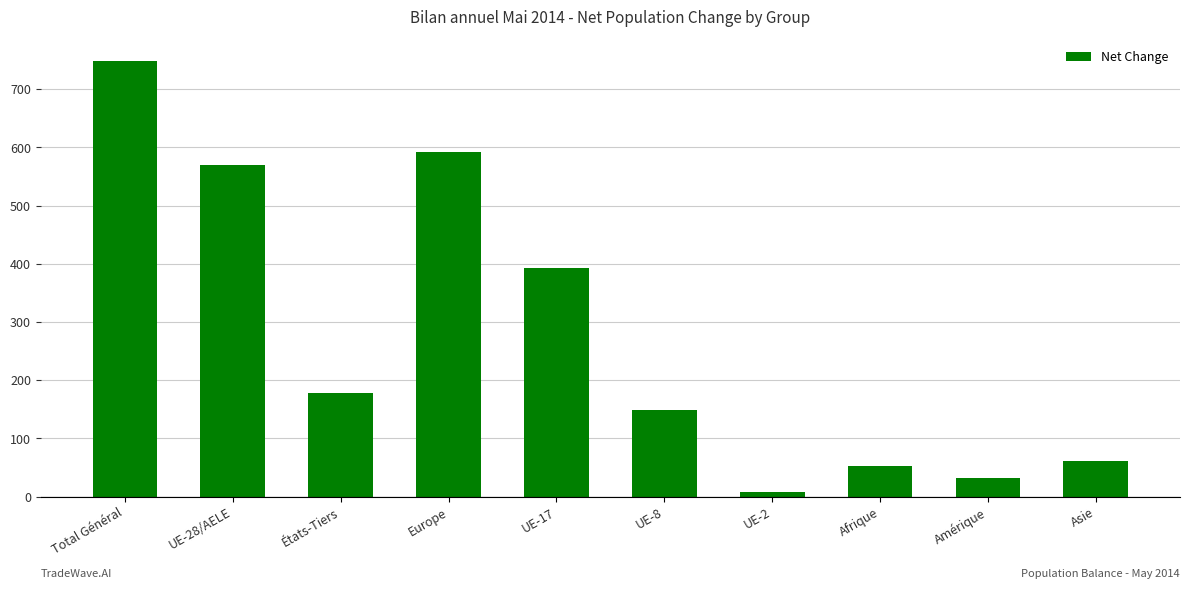

Which has a higher value, Amérique or UE-17?

UE-17